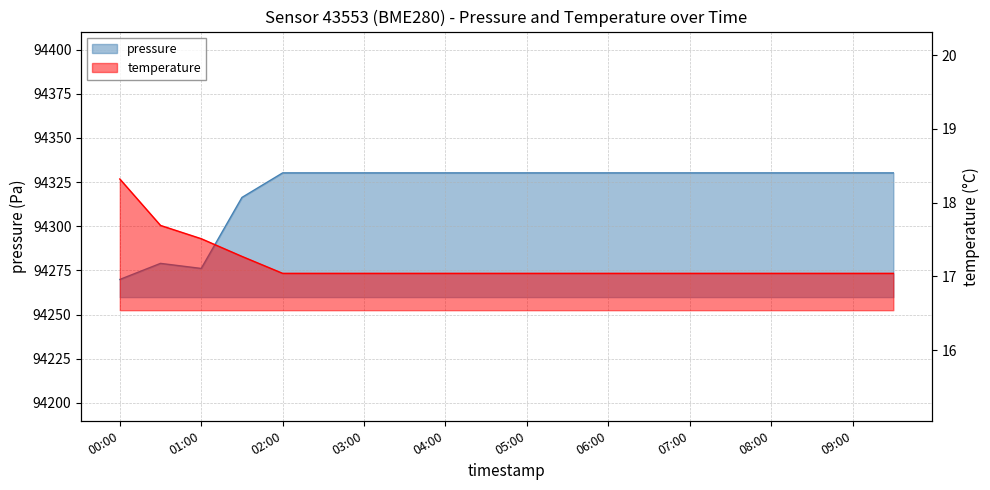

Which series has the widest spread of values?

pressure